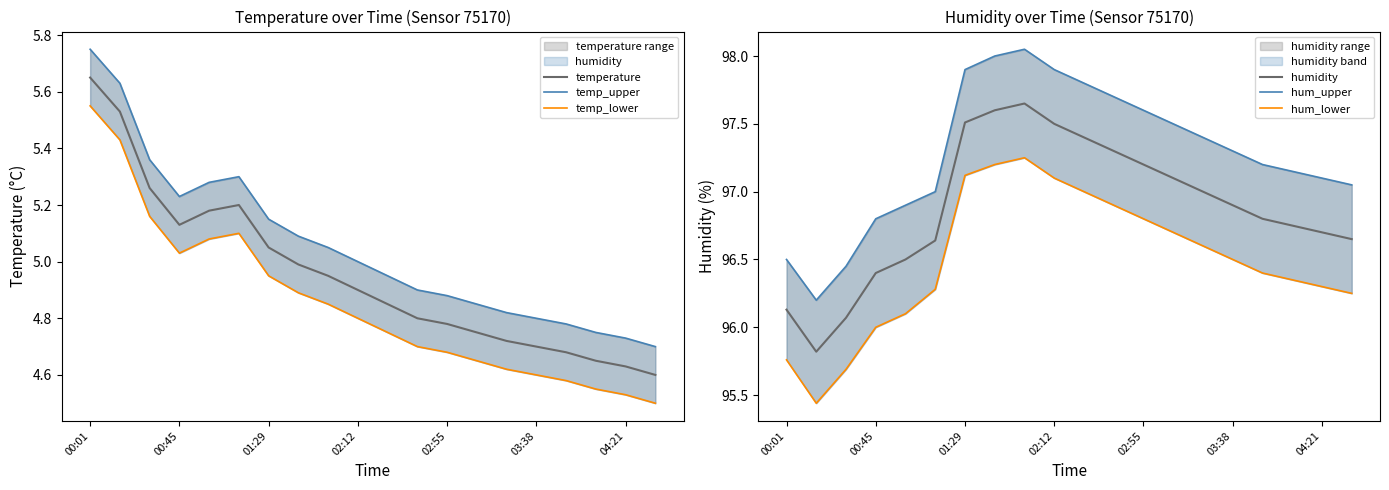

The value of temp_lower at 02:12 is 4.8. True or false?

True